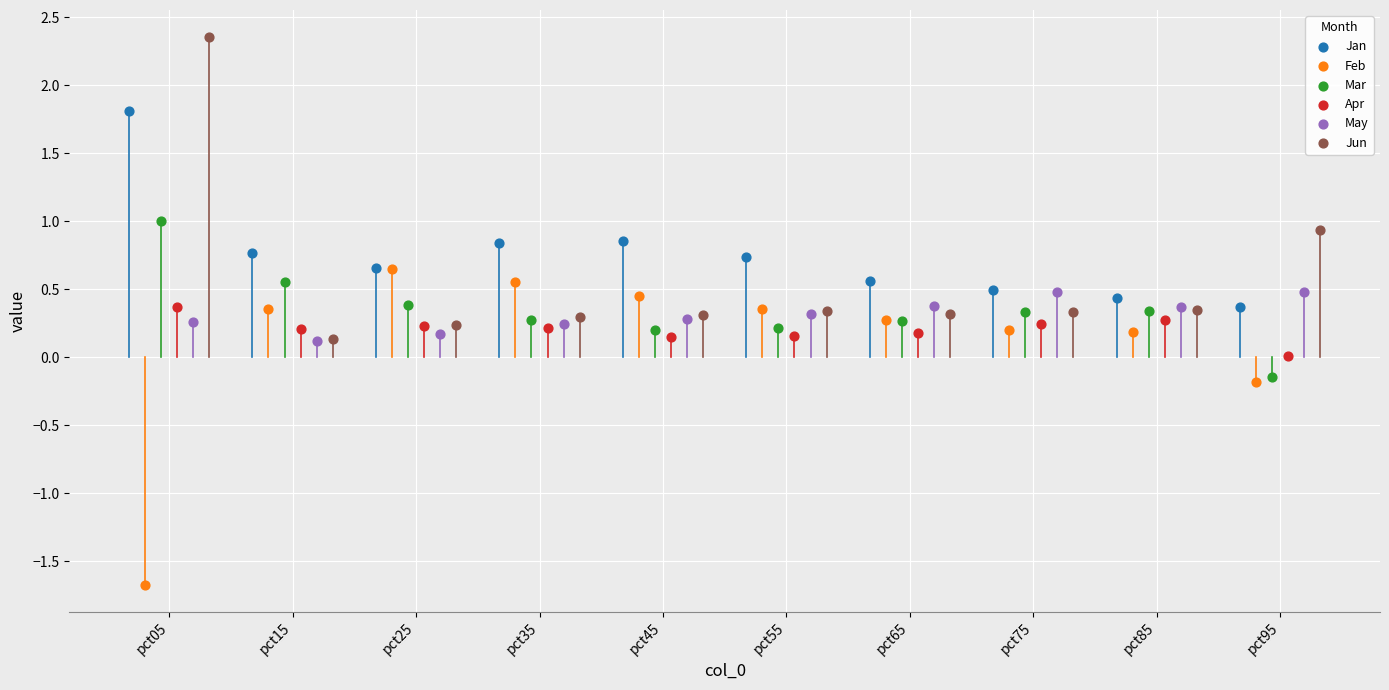

Which series contains the lowest Y value?

Feb